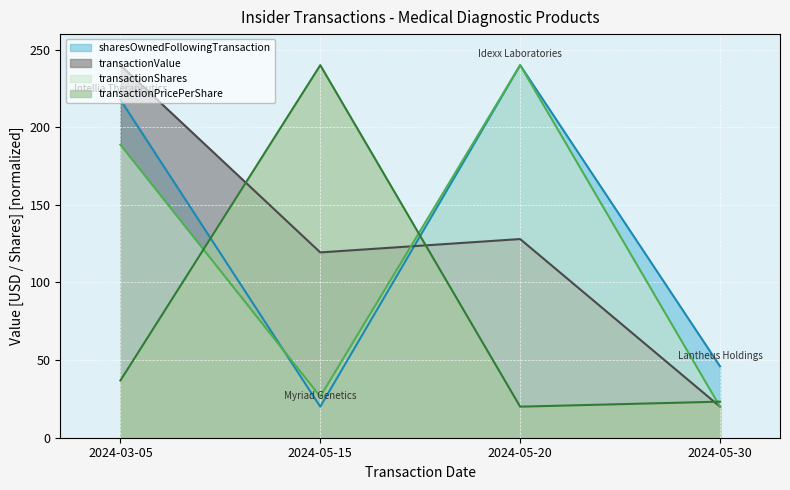

List the labels in order of transactionShares value, smallest first.

2024-05-30, 2024-05-15, 2024-03-05, 2024-05-20